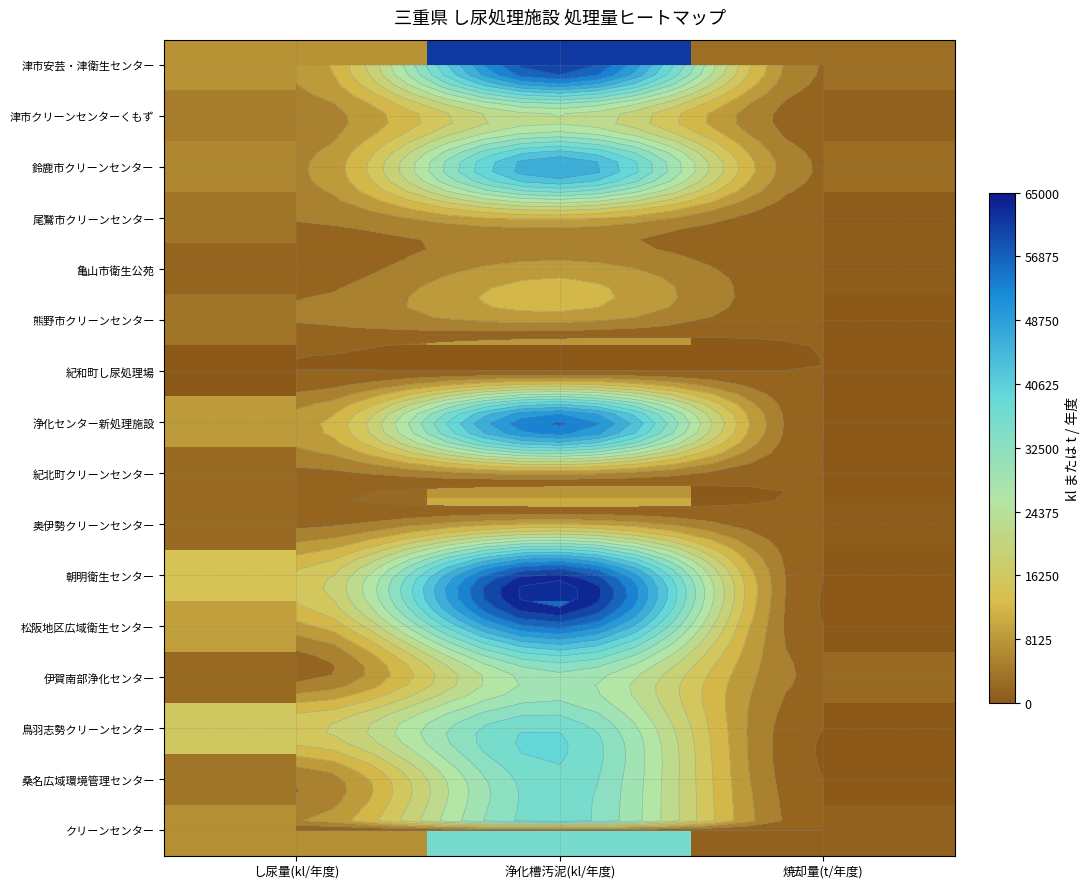

Which series has the largest total across all categories?

朝明衛生センター